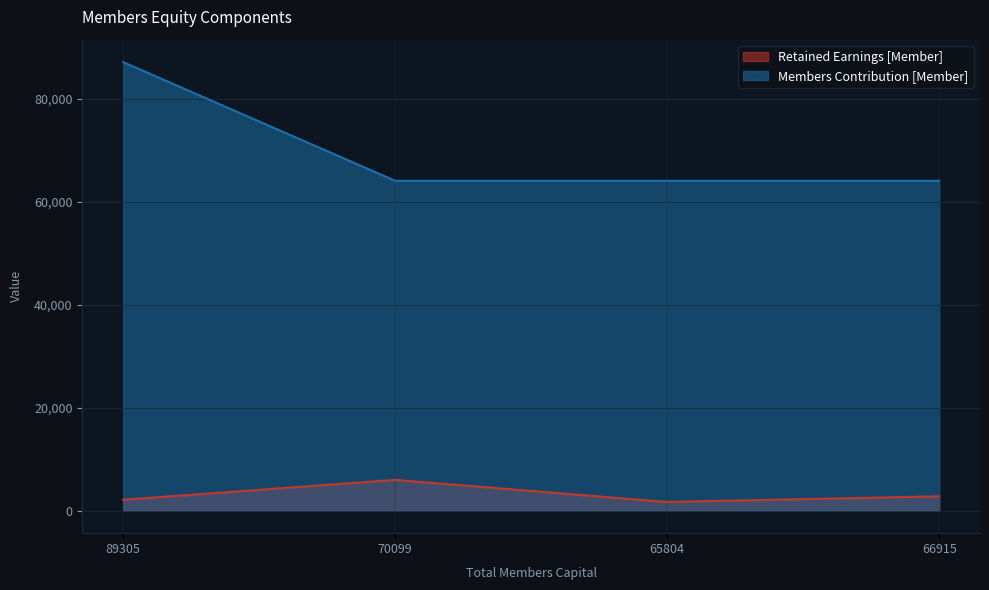

Which category has the lowest value across all series?

65804